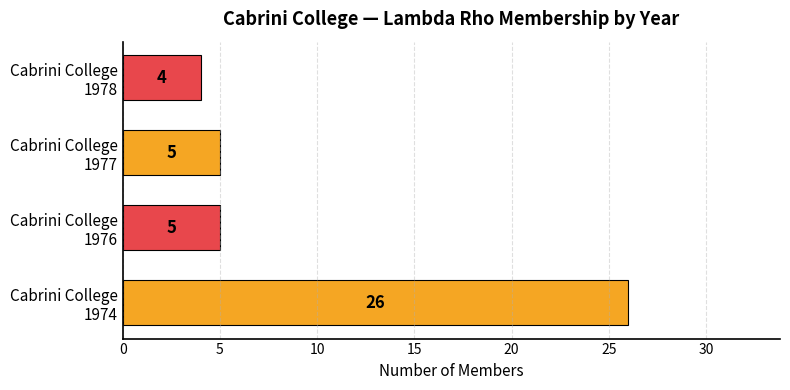

Reading bottom to top, list all the values displayed in this chart.

26	5	5	4